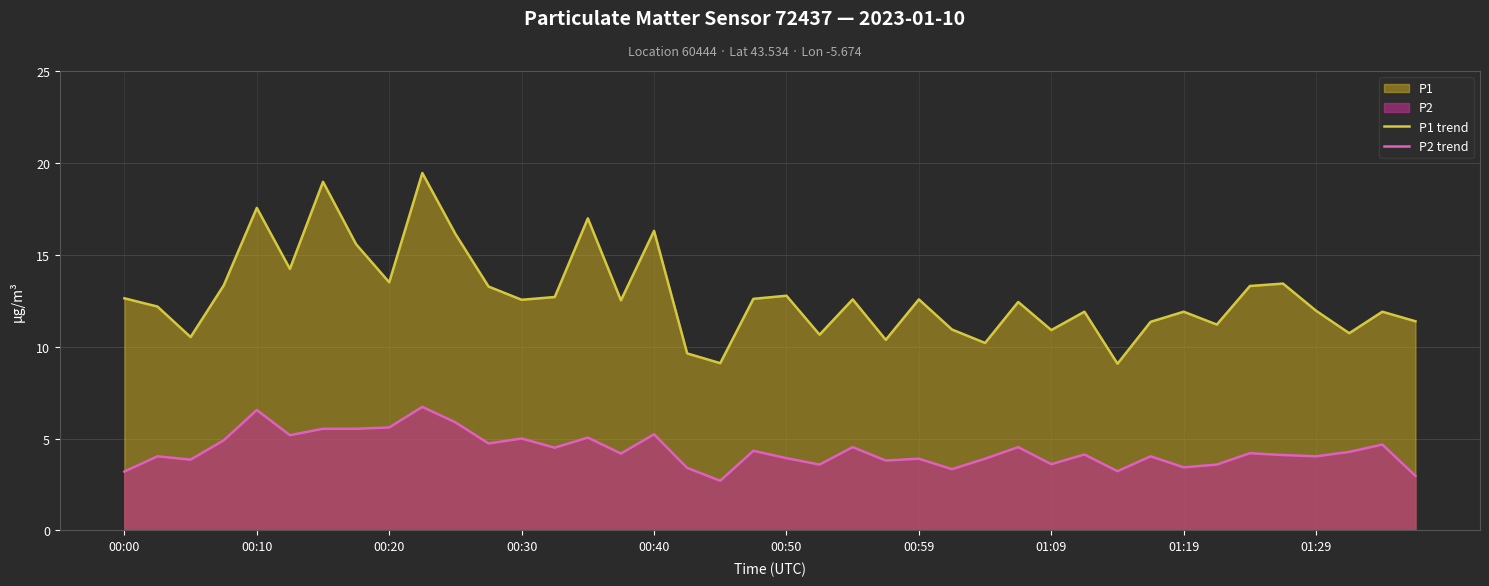

What is the lowest value of the P2 trend series?

2.7